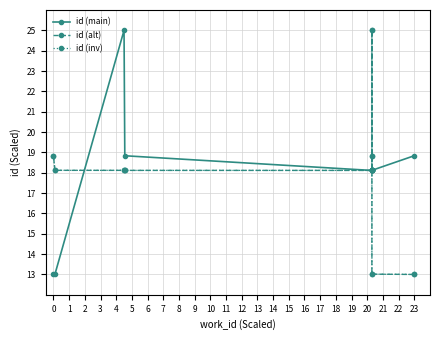

Which series has the widest spread of values?

id (main)